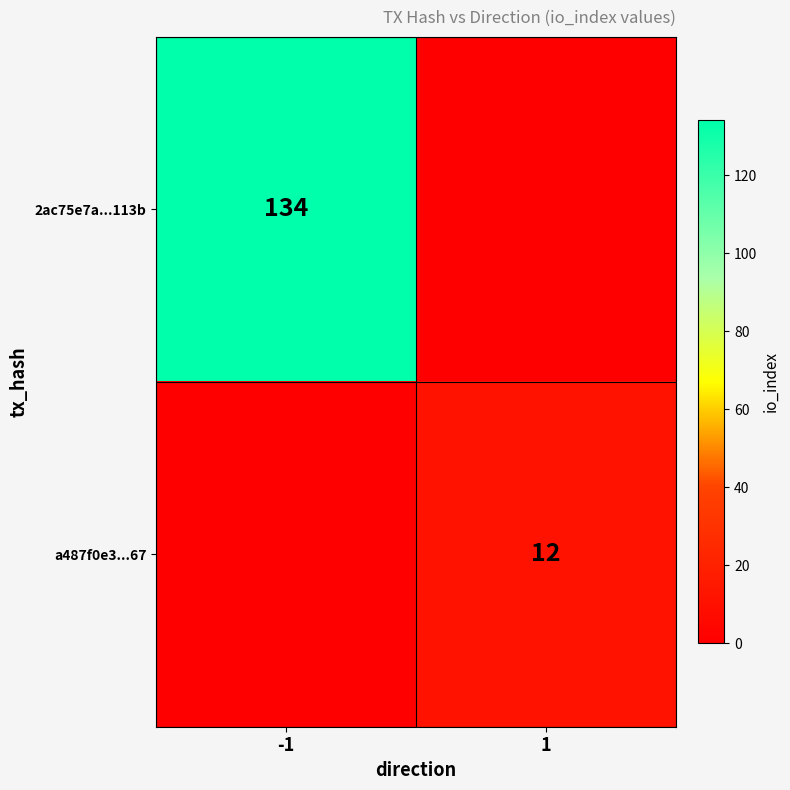

Is the value of 2ac75e7a...113b at -1 greater than the value of a487f0e3...67 at 1?

Yes